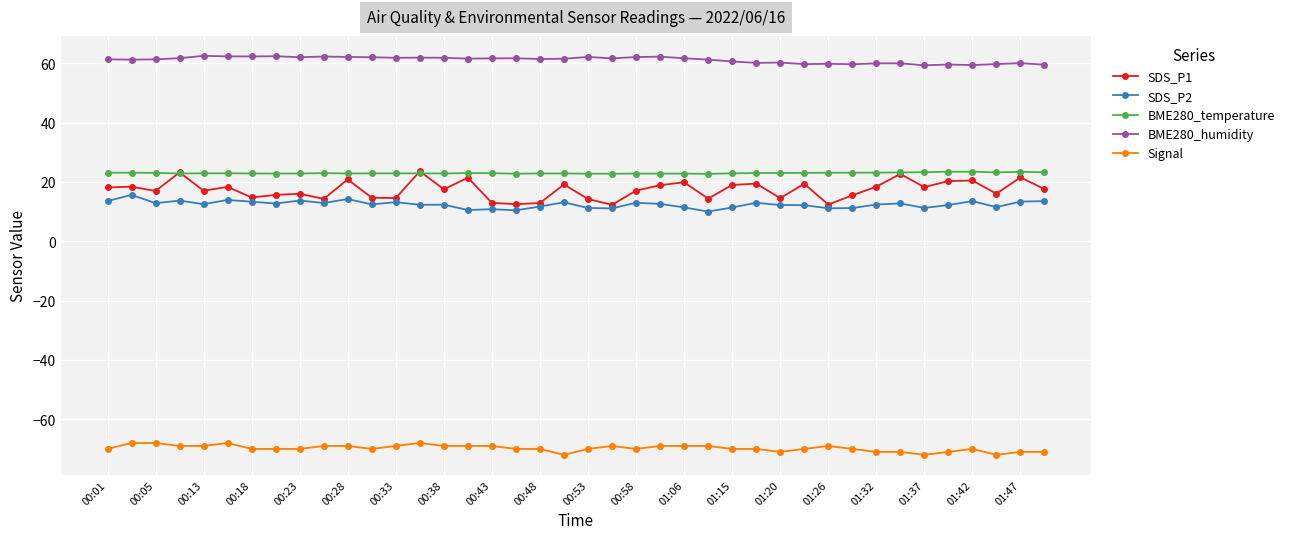

What is the value of the BME280_humidity point at the 6th from the left?

62.4